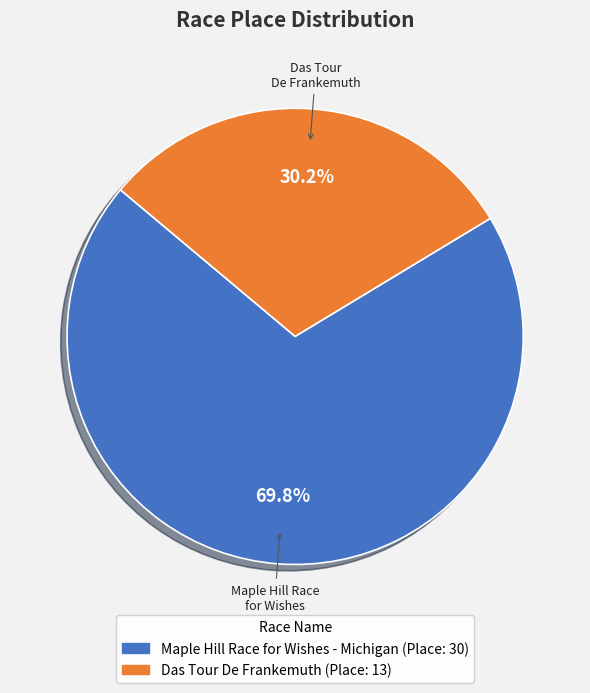

Combined, what portion of the pie is Das Tour De Frankemuth and Maple Hill Race for Wishes - Michigan?

100.0%